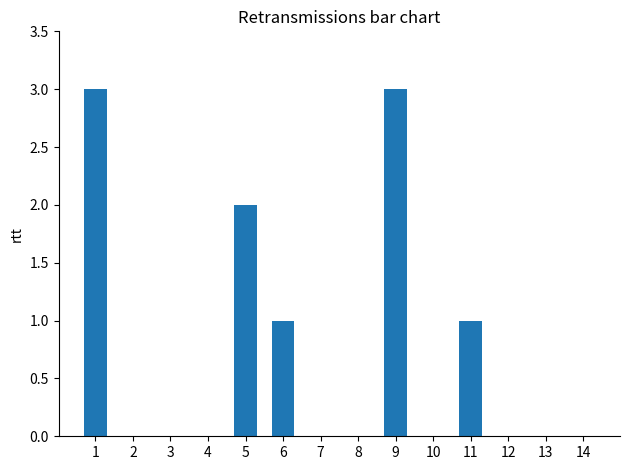

The chart shows a value of 0 at 12. True or false?

True